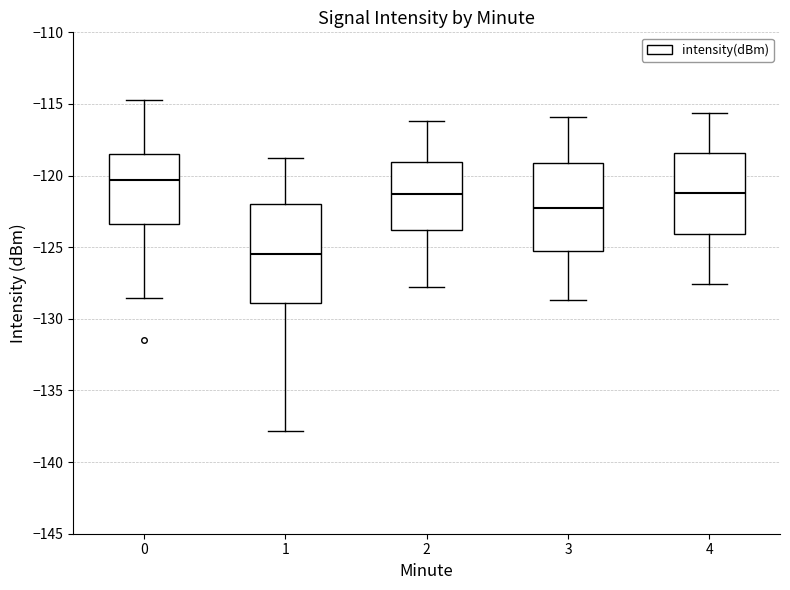

Which box is the tallest, from its lower edge to its upper edge?

1